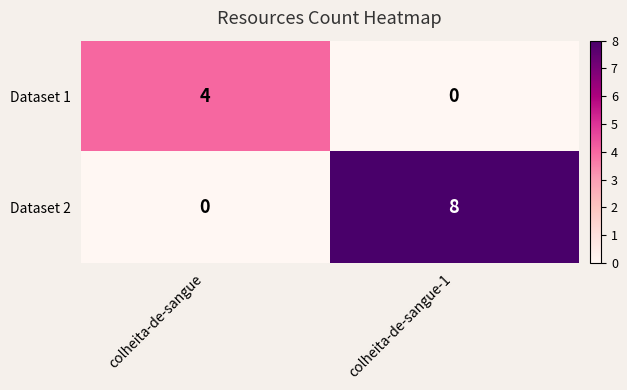

What is the difference between the Dataset 1 values at colheita-de-sangue-1 and colheita-de-sangue?

4